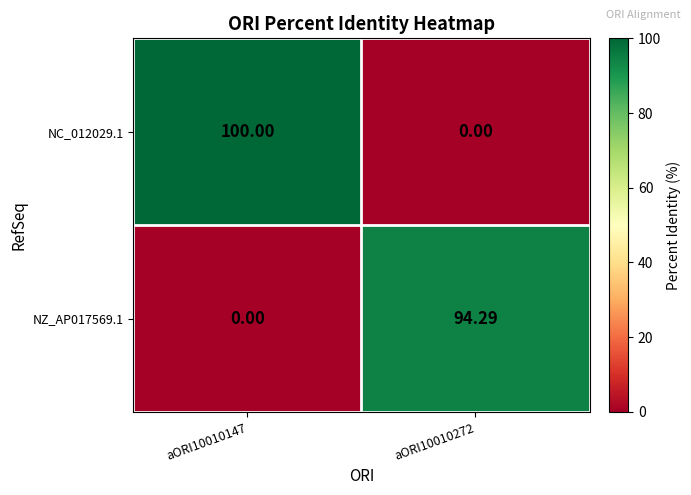

Is the value of NC_012029.1 at aORI10010147 greater than the value of NZ_AP017569.1 at aORI10010147?

Yes